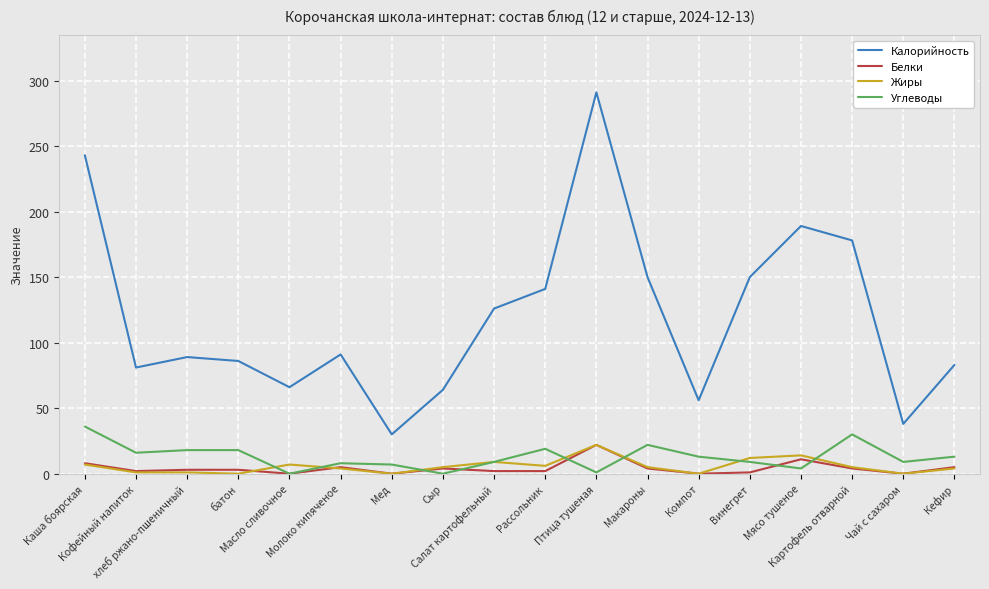

At which label does Белки first exceed 3?

Каша боярская